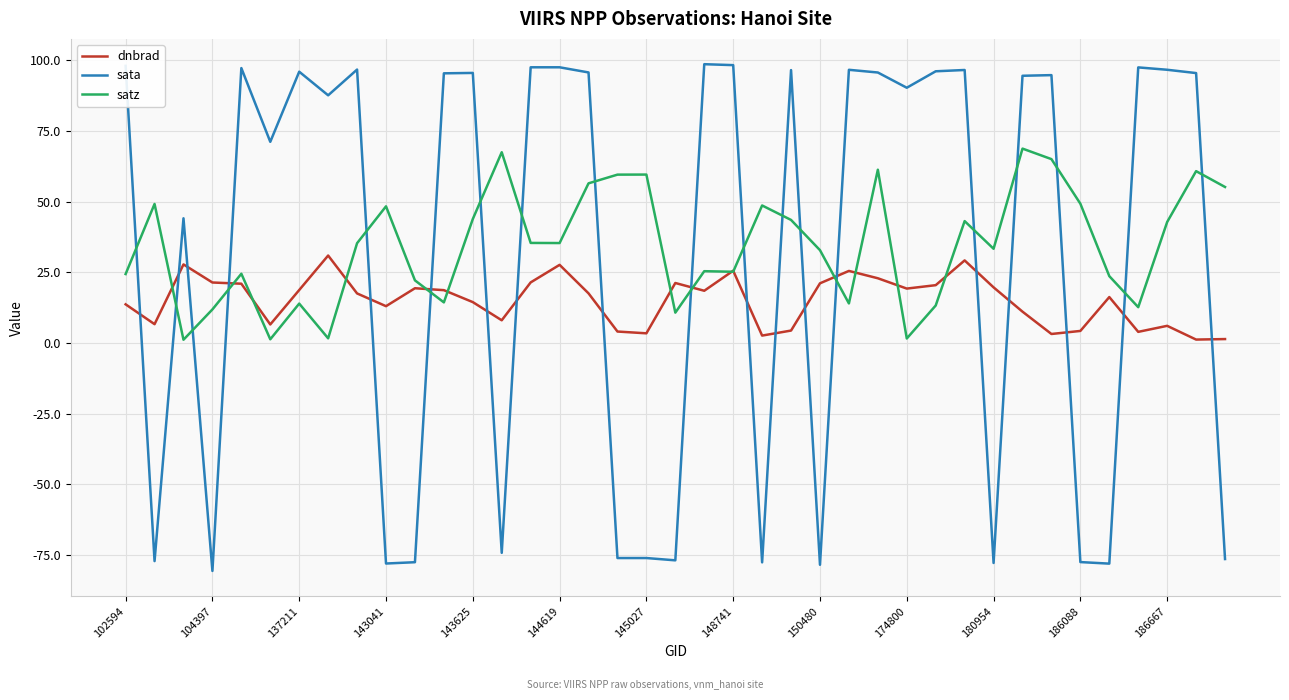

Which series has the largest range (max minus min)?

sata